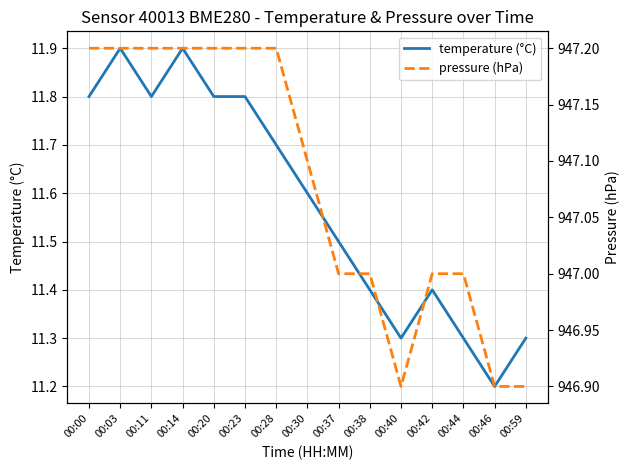

How many lines are shown in the chart?

2